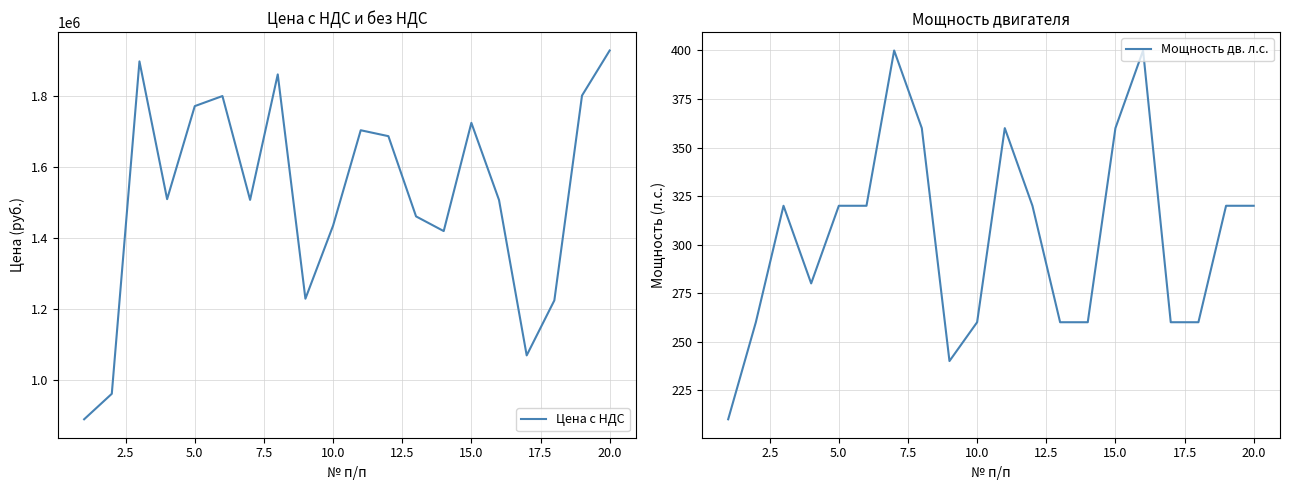

Count the Мощность дв. л.с. values in the range 260 to 360.

16